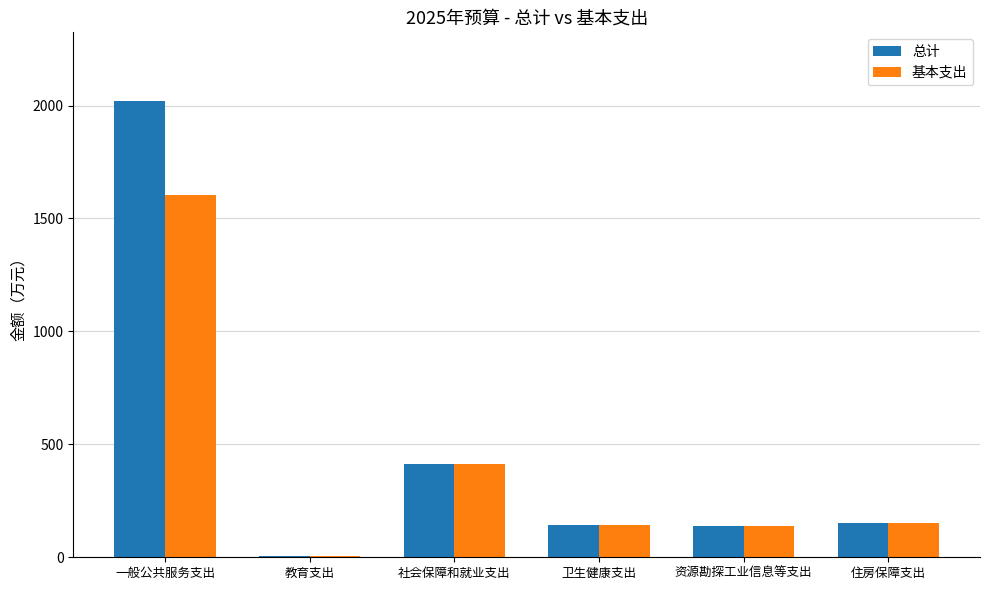

What is the maximum value shown in the chart?

2021.0